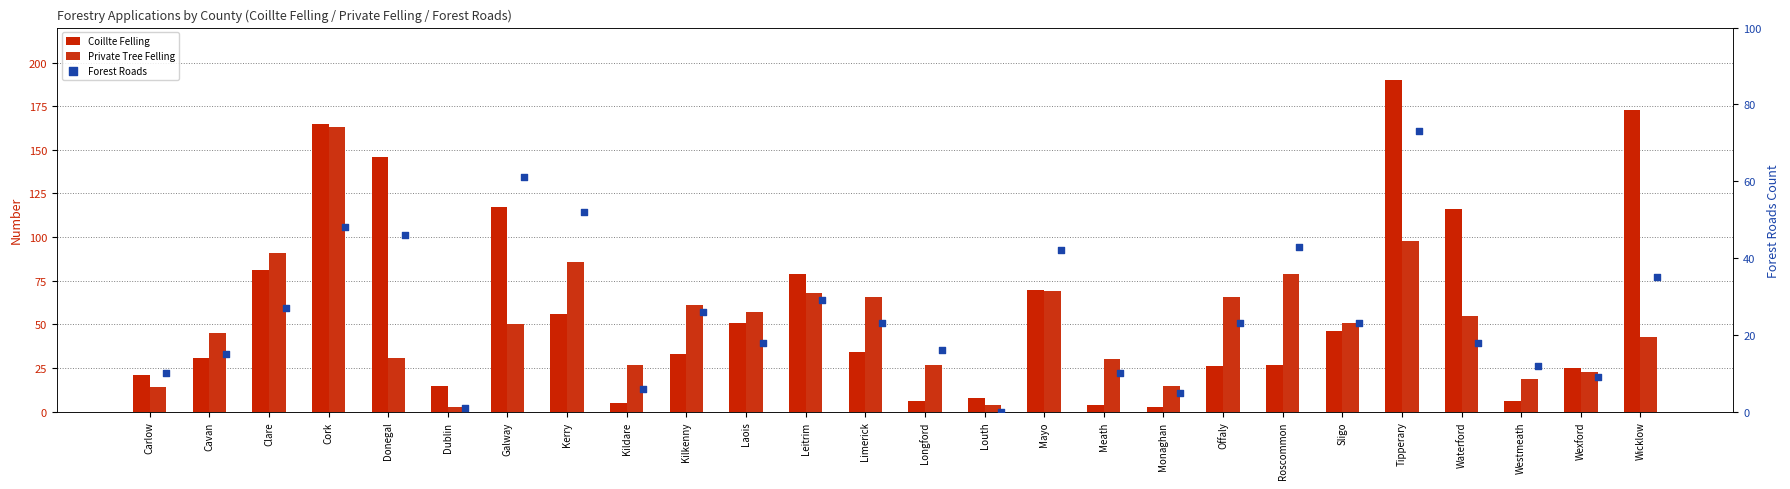

What are all the series names shown in the legend?

Coillte Felling, Private Tree Felling, Forest Roads